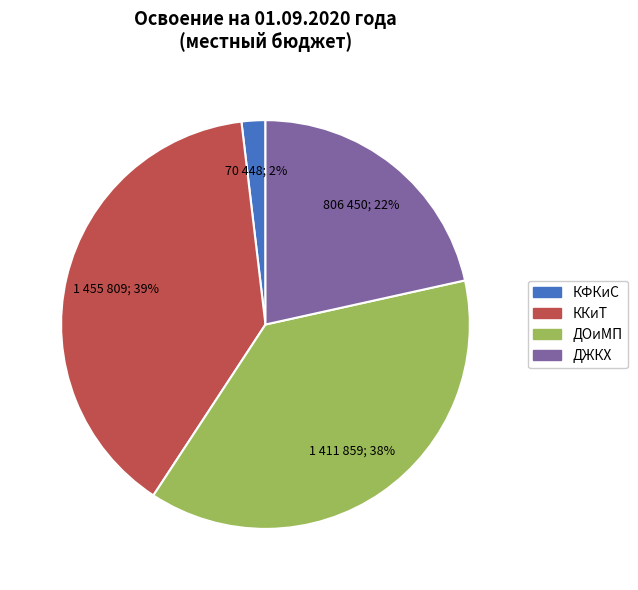

How many segments does this pie chart have?

4